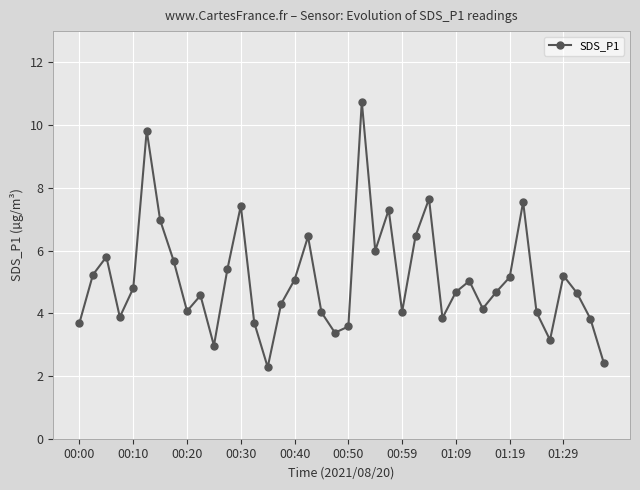

Count the number of categories in the chart.

40